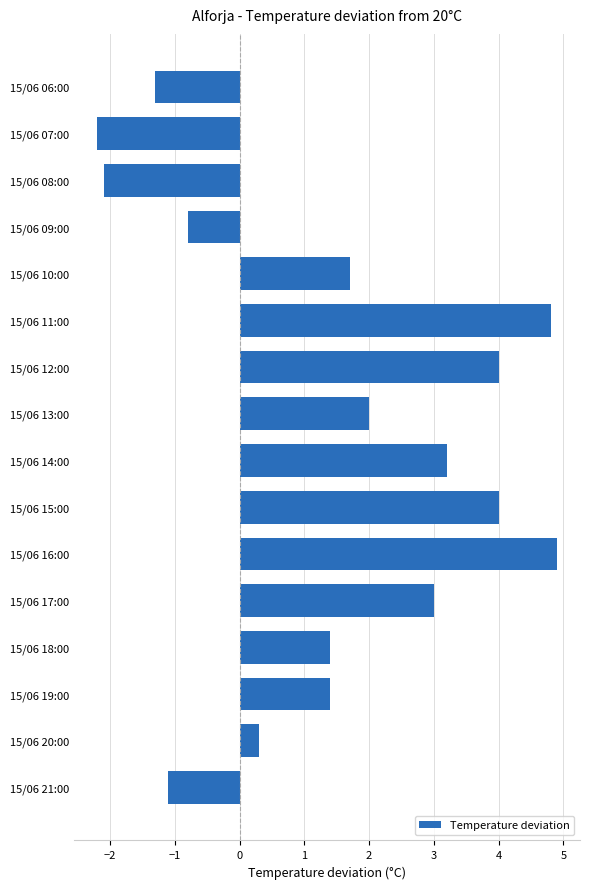

True or false: the data shows 1.4 at 15/06 14:00.

False